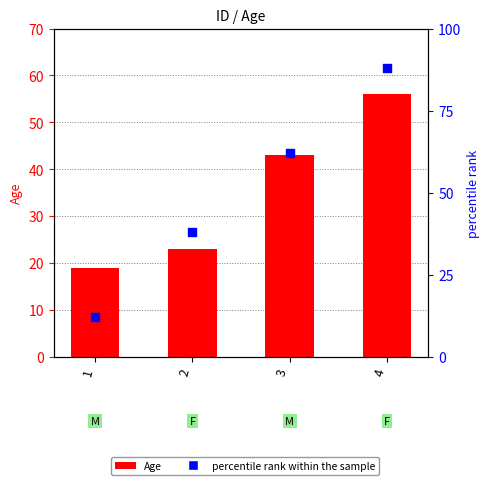

Which series reaches the minimum Y coordinate?

percentile rank within the sample